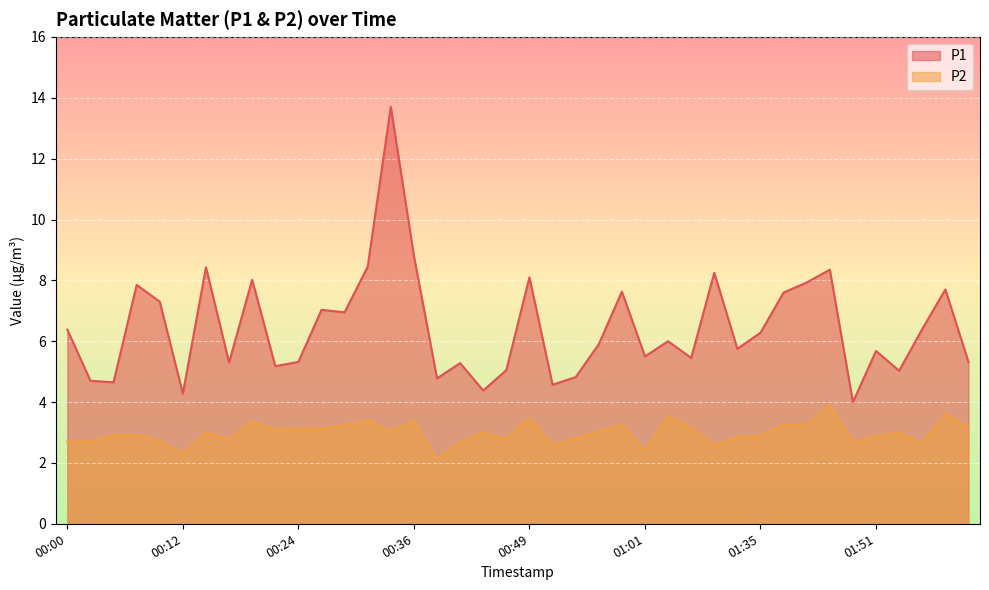

Where is P1 nearest to the value 8?

00:19